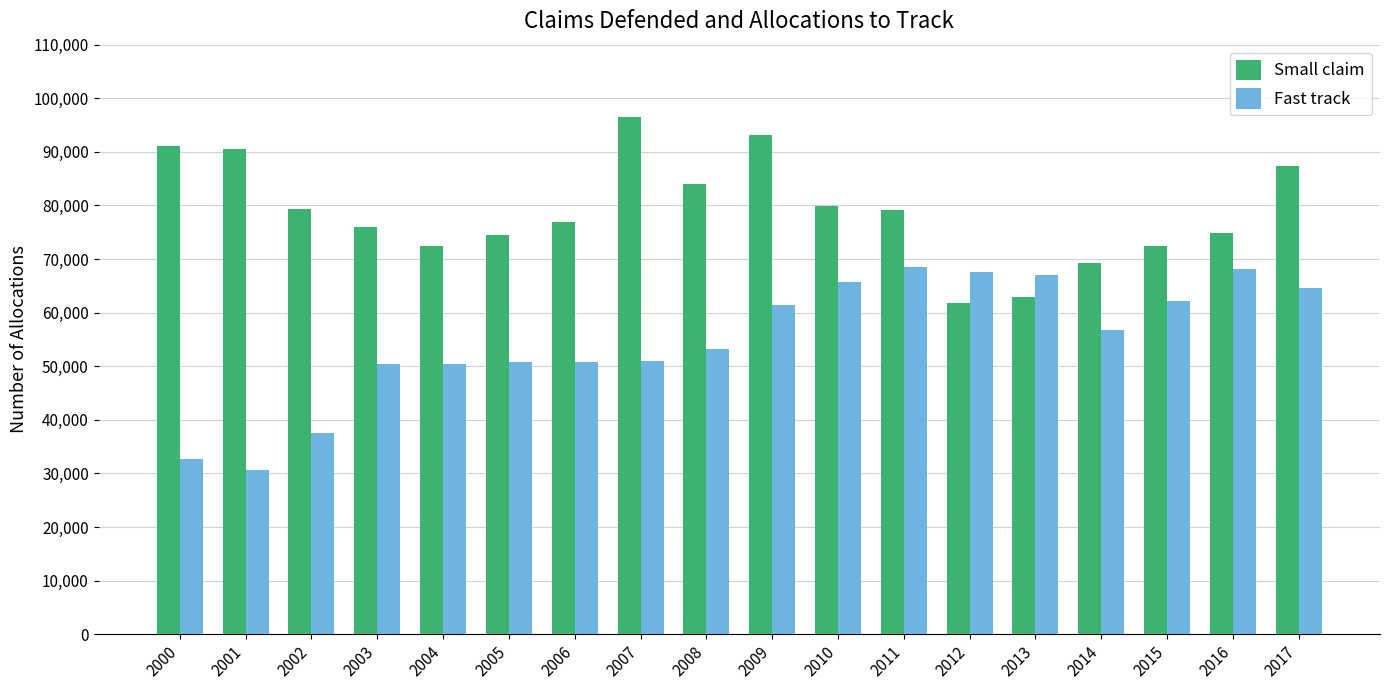

What is the total value across all series at 2009?

154488